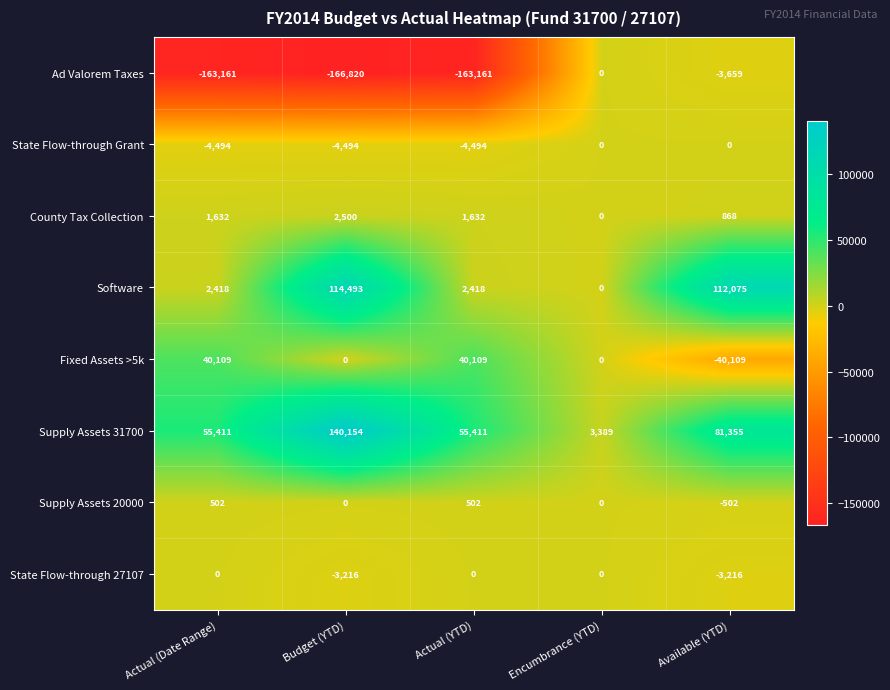

What is the maximum value shown in the chart?

140154